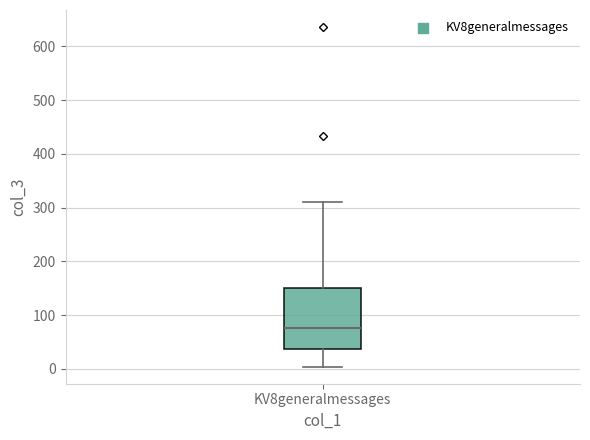

Where does the median line of the box for KV8generalmessages sit on the y-axis? The values are not printed on the chart, so give them approximately, as read against the axis.

80